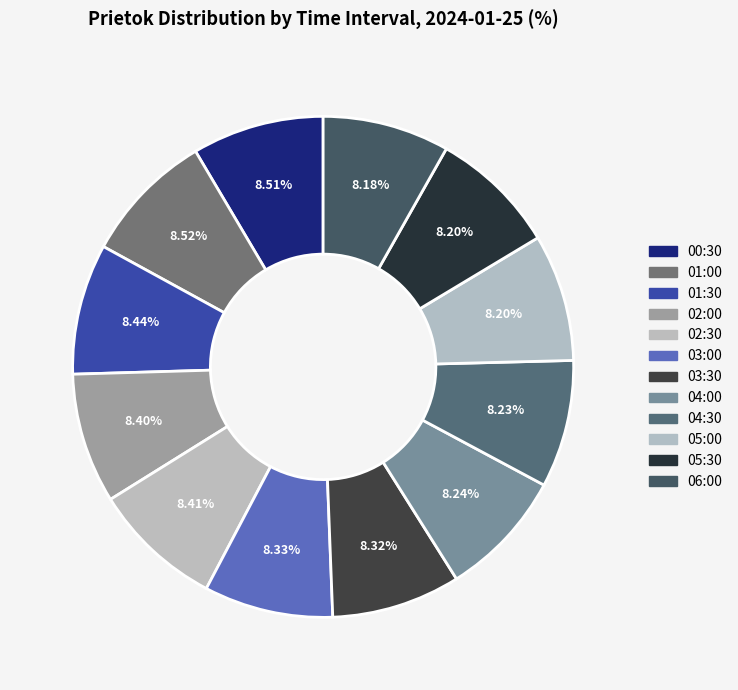

Is there a majority slice in this chart?

No